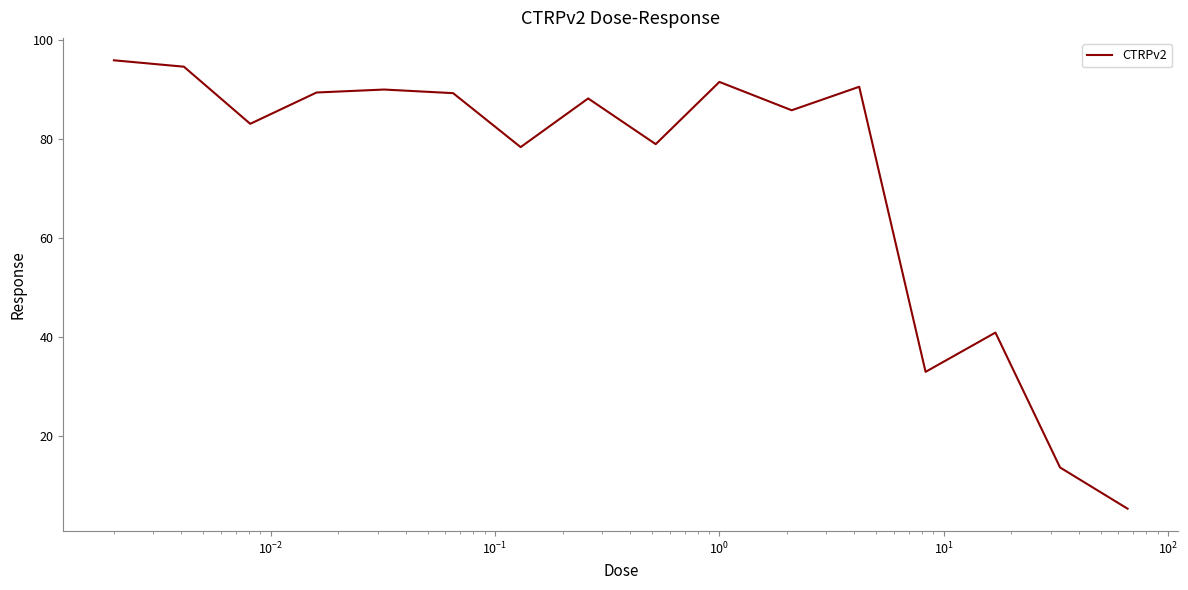

What is the maximum value shown in the chart?

95.9